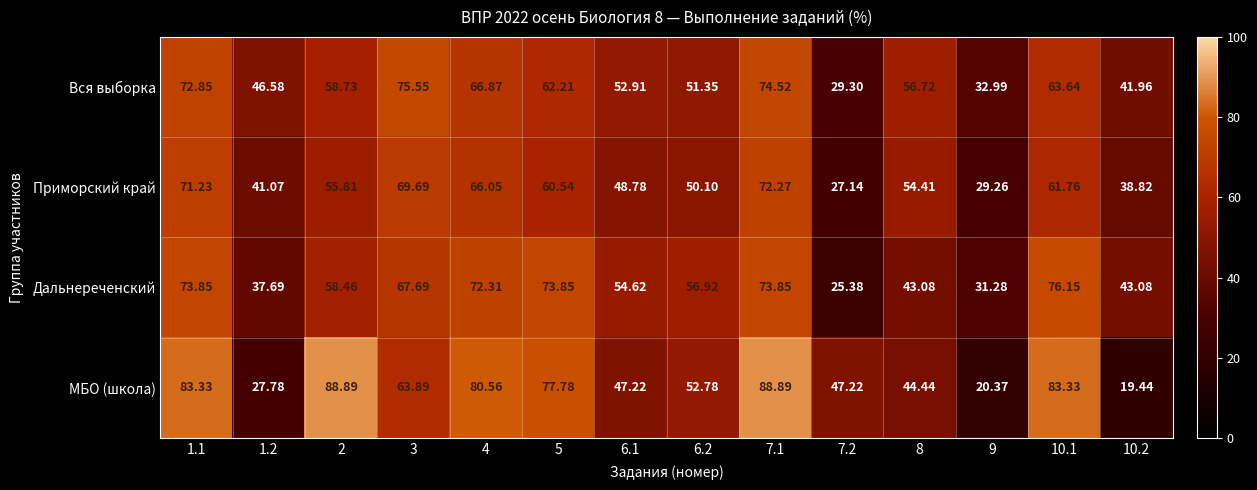

Which series changed the most between 4 and 7.1?

МБО (школа)